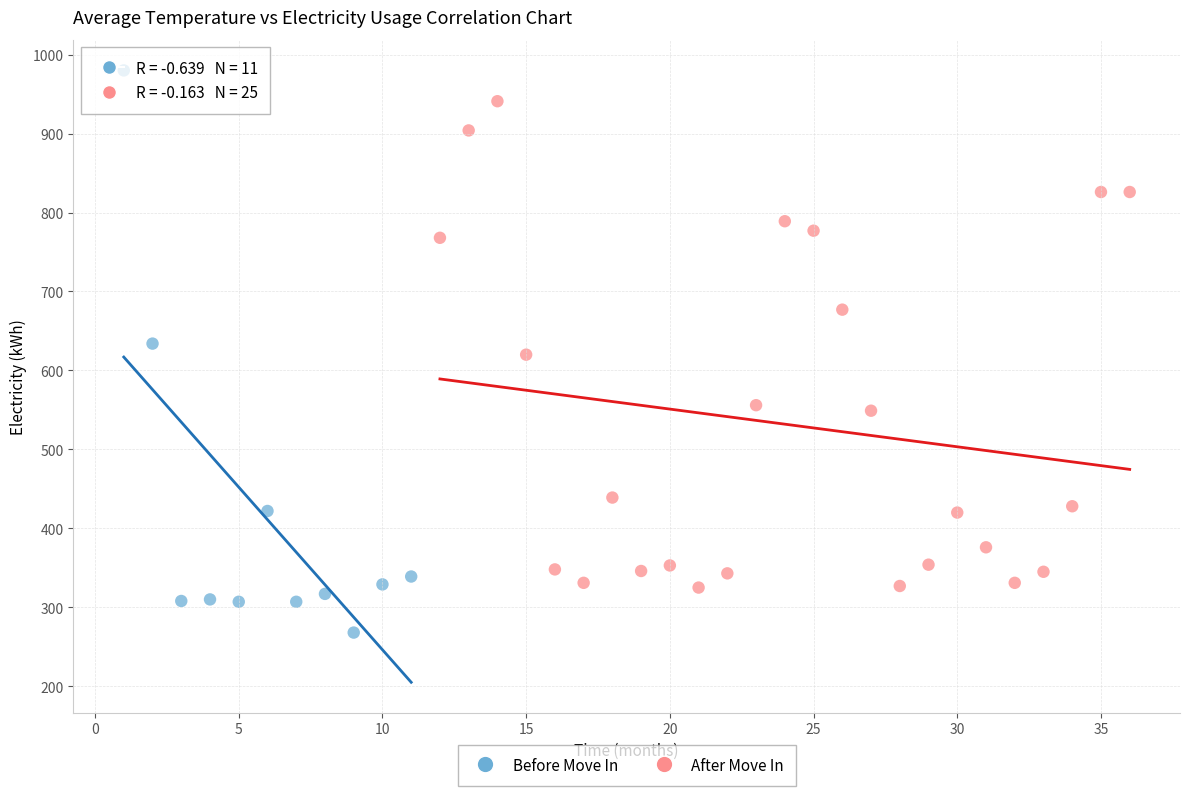

Which series contains the highest Y value?

Before Move In